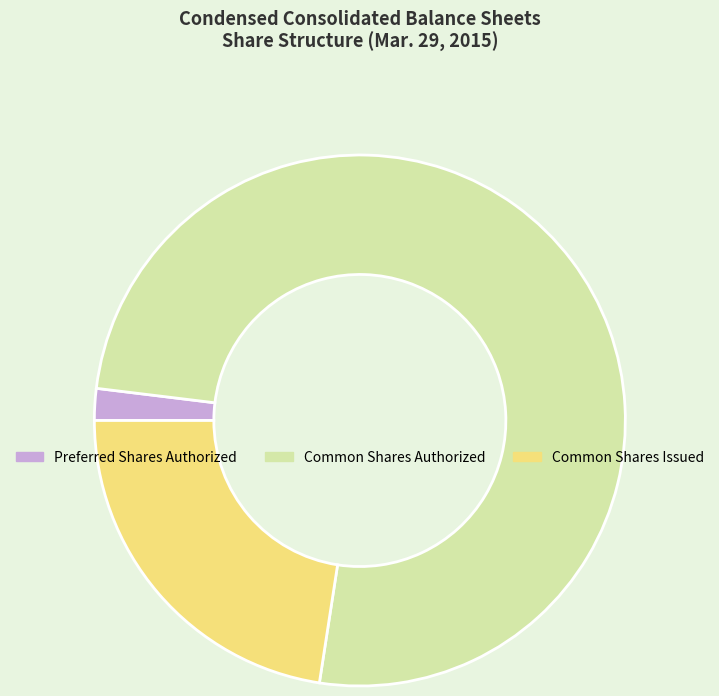

Count the number of slices in the pie.

3